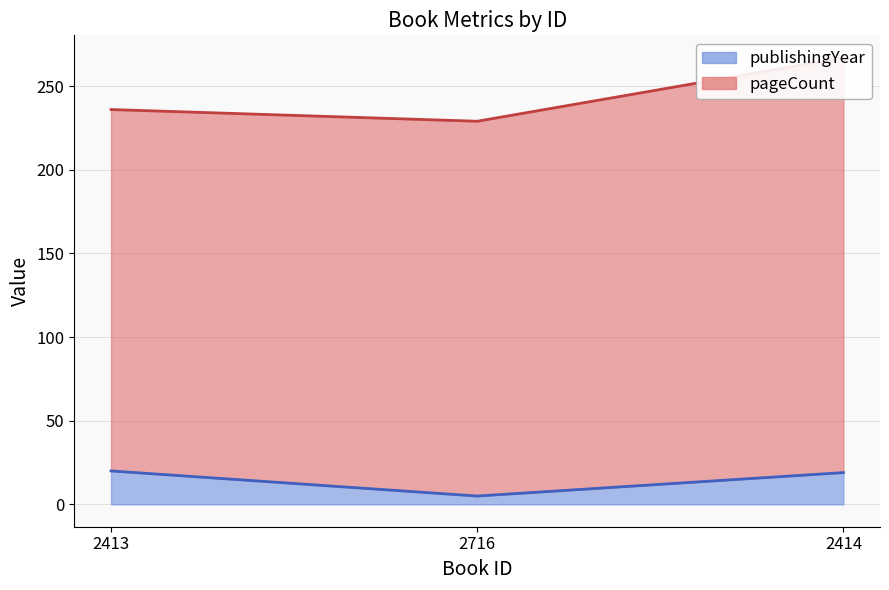

What is the difference between the second highest and minimum values?

14